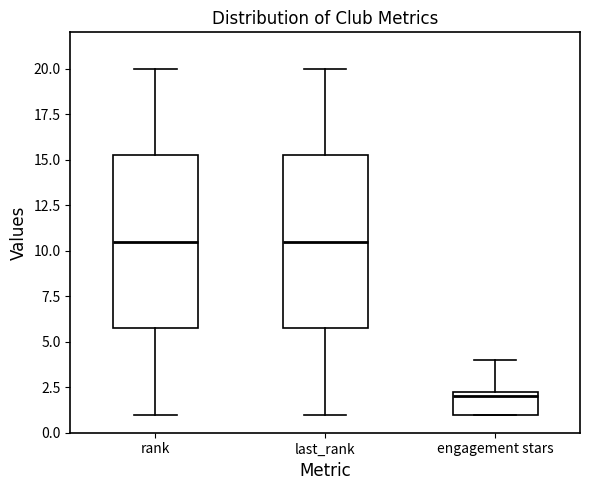

Reading left to right, transcribe this box plot: for each box, give where its median line is, the range the box spans, and where its two whiskers end, as read against the y-axis. The values are not printed on the chart, so give them approximately, as read against the axis.

rank: median 10.5, box 6.0 to 15.5, whiskers 1.0 to 20.0
last_rank: median 10.5, box 6.0 to 15.5, whiskers 1.0 to 20.0
engagement stars: median 2.0, box 1.0 to 2.5, whiskers 1.0 to 4.0